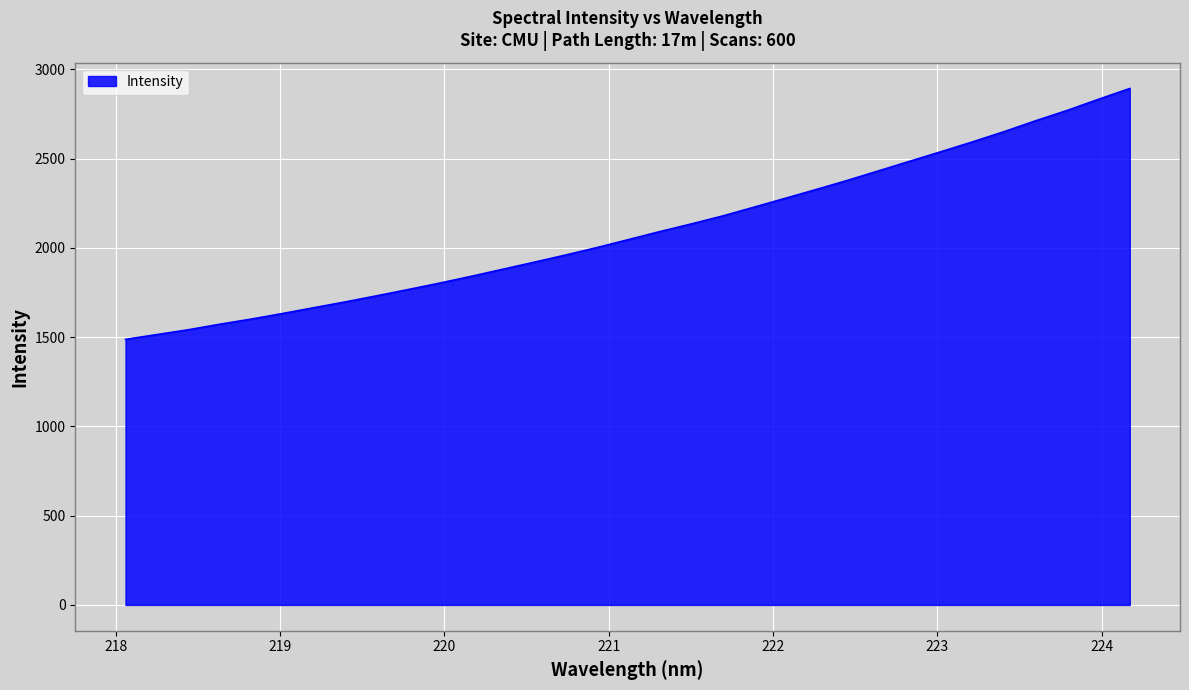

What is the greatest value displayed?

2893.1